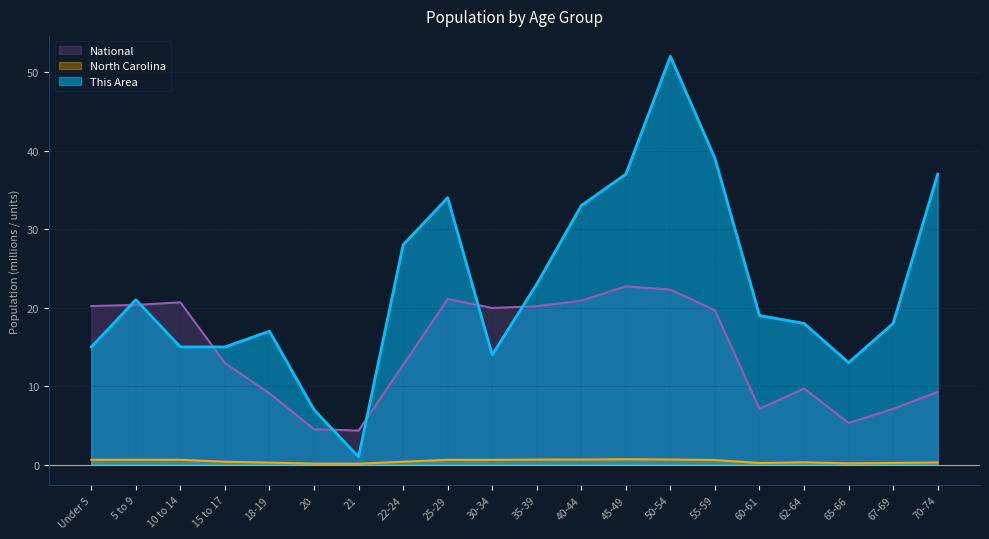

List the series in order of their peak value, lowest first.

North Carolina, National, This Area